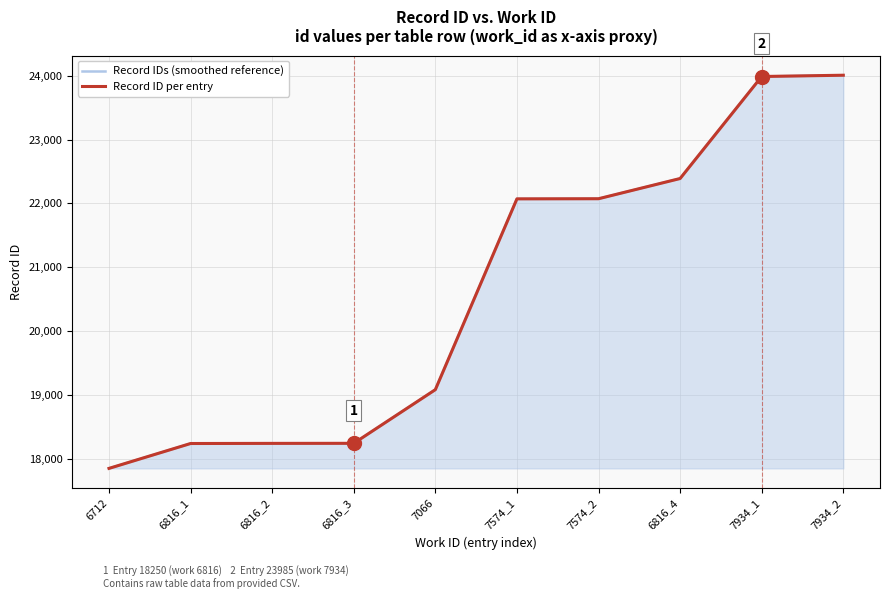

What is the total value across all series at 7574_1?

44144